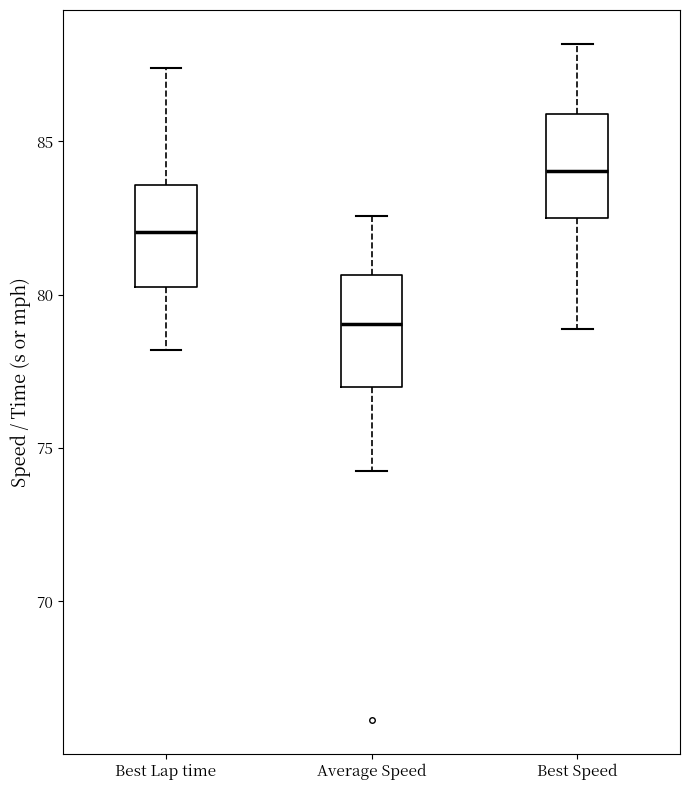

Reading left to right, transcribe this box plot: for each box, give where its median line is, the range the box spans, and where its two whiskers end, as read against the y-axis. The values are not printed on the chart, so give them approximately, as read against the axis.

Best Lap time: median 82.0, box 80.5 to 83.5, whiskers 78.0 to 87.5
Average Speed: median 79.0, box 77.0 to 80.5, whiskers 74.0 to 82.5
Best Speed: median 84.0, box 82.5 to 86.0, whiskers 79.0 to 88.0